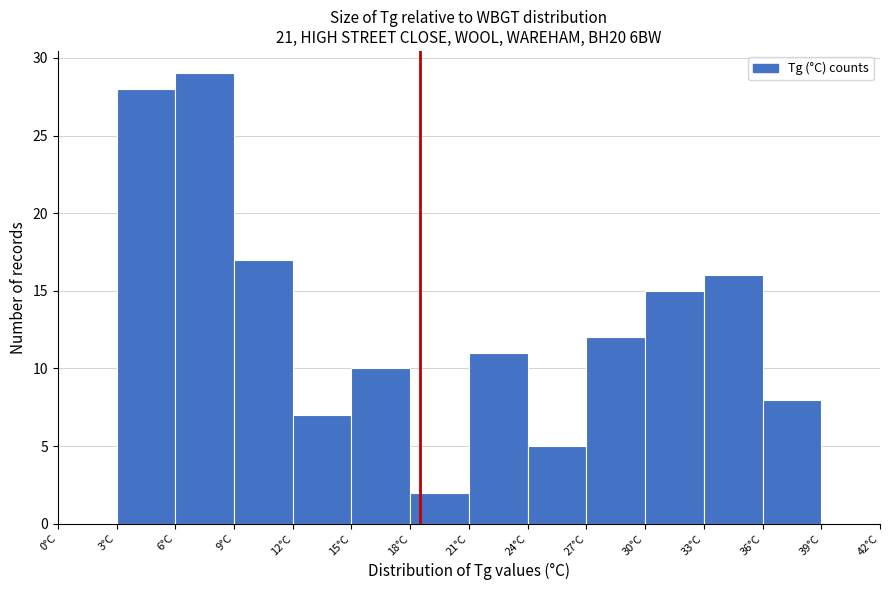

Reading left to right, transcribe this chart: for each bar, give the range it covers on the x-axis and its height. The values are not printed on the chart, so give them approximately, as read against the axis.

0 to 3: 0
3 to 6: 28
6 to 9: 29
9 to 12: 17
12 to 15: 7
15 to 18: 10
18 to 21: 2
21 to 24: 11
24 to 27: 5
27 to 30: 12
30 to 33: 15
33 to 36: 16
36 to 39: 8
39 to 42: 0